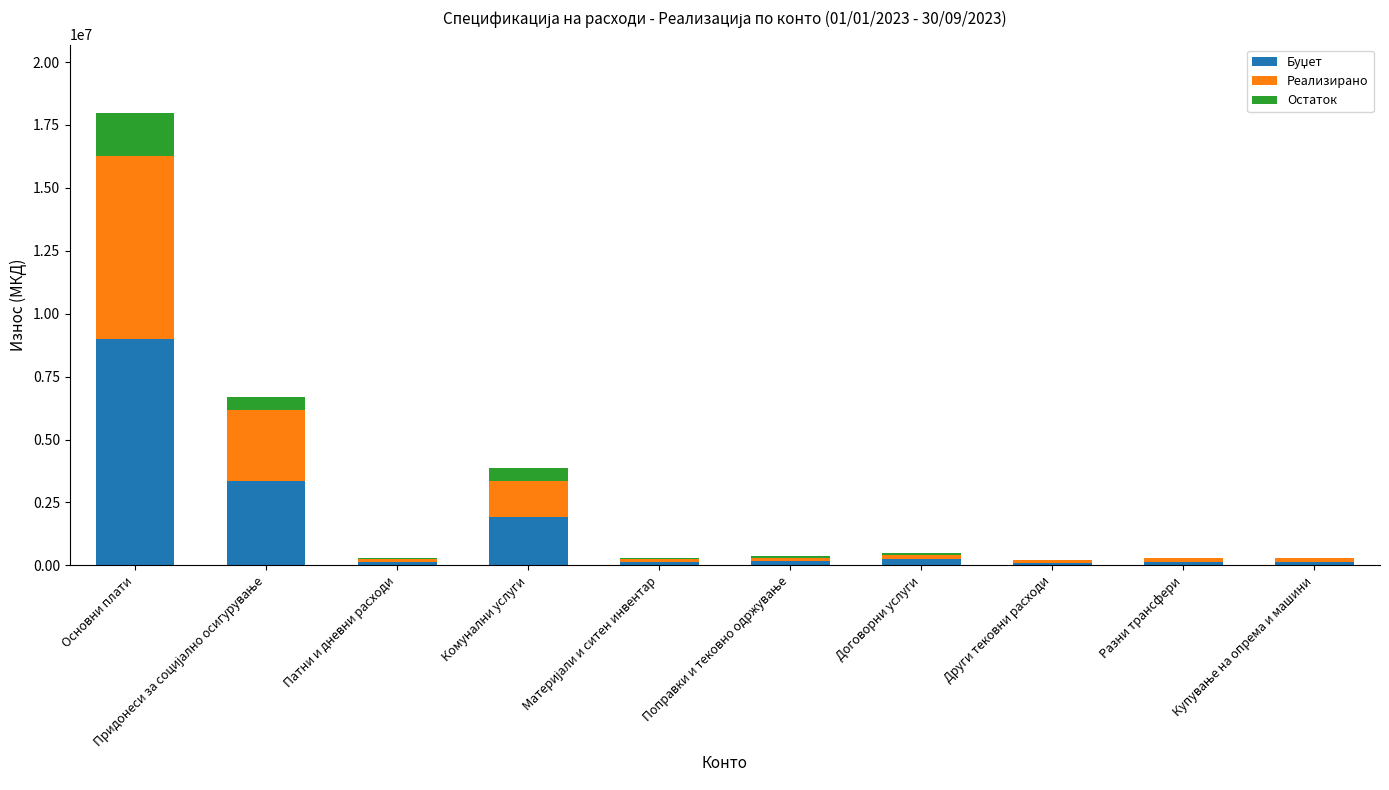

At which category is the sum across all series the highest?

Основни плати